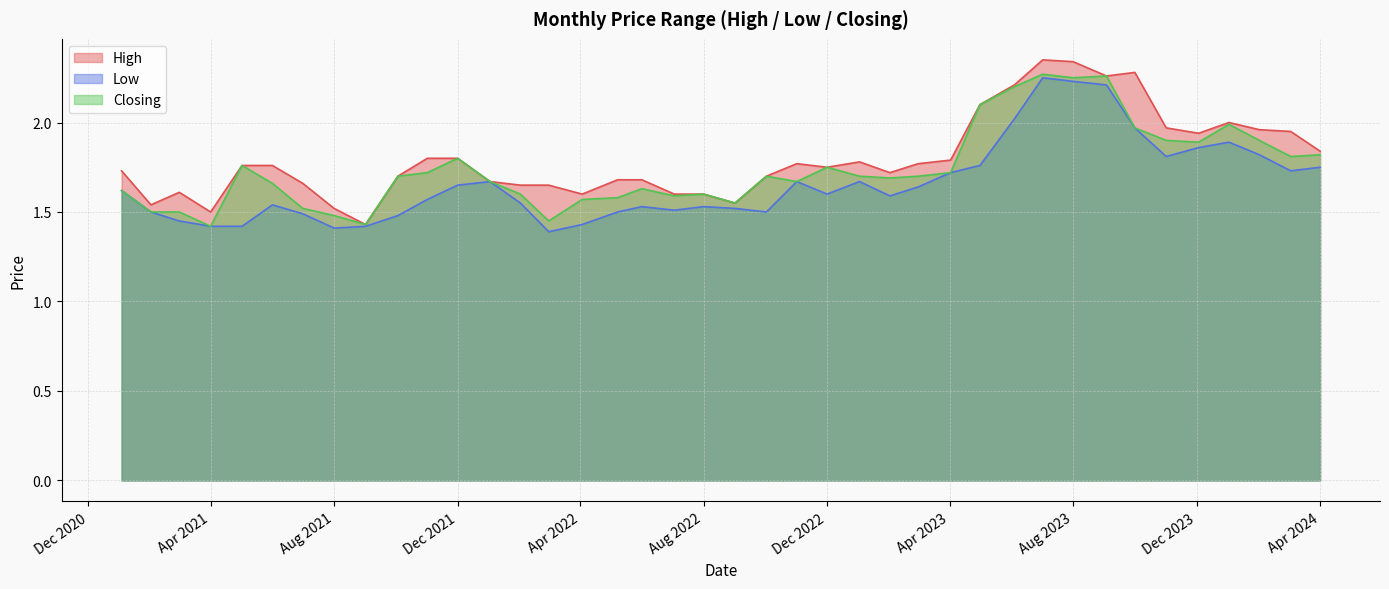

True or false: High has a value of 1.8 at 01/03/2023.

True